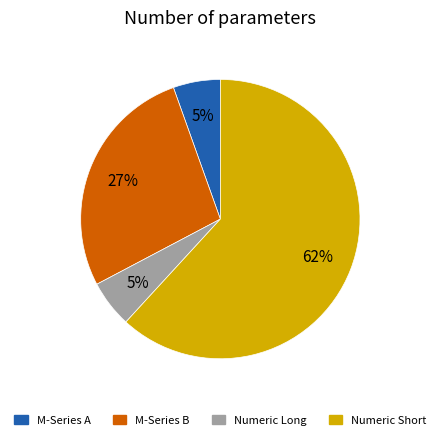

Is there any slice that represents more than half of the pie?

Yes